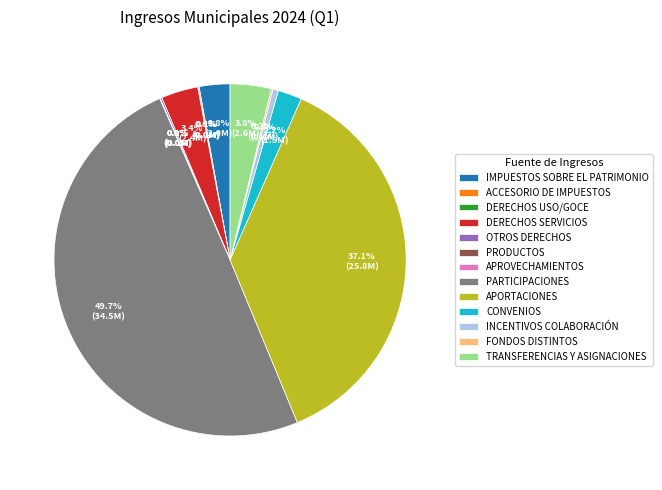

What is the largest slice in the pie chart?

PARTICIPACIONES